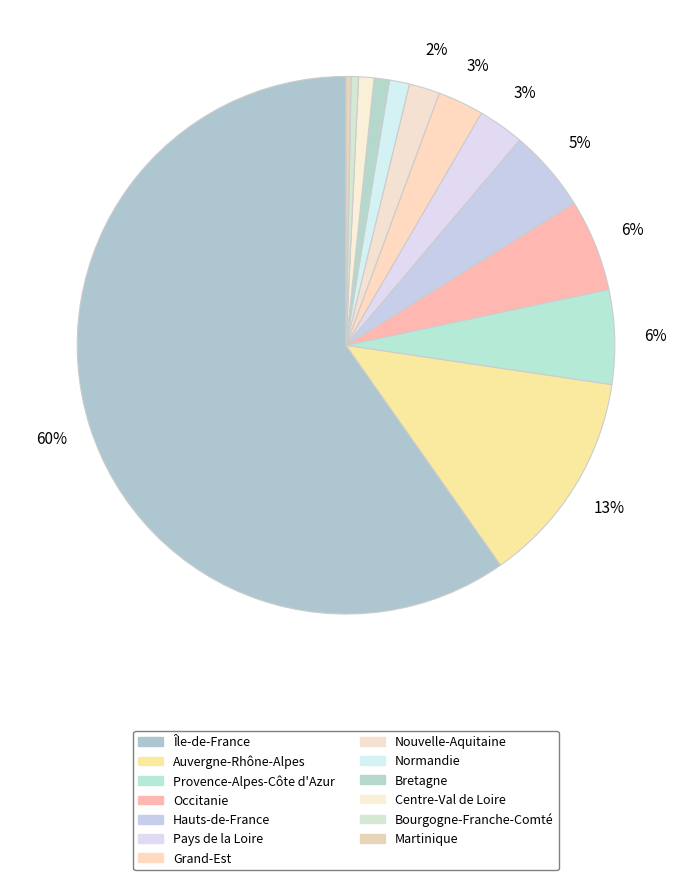

What is the change in value from Bretagne to Martinique?

-15076029.1